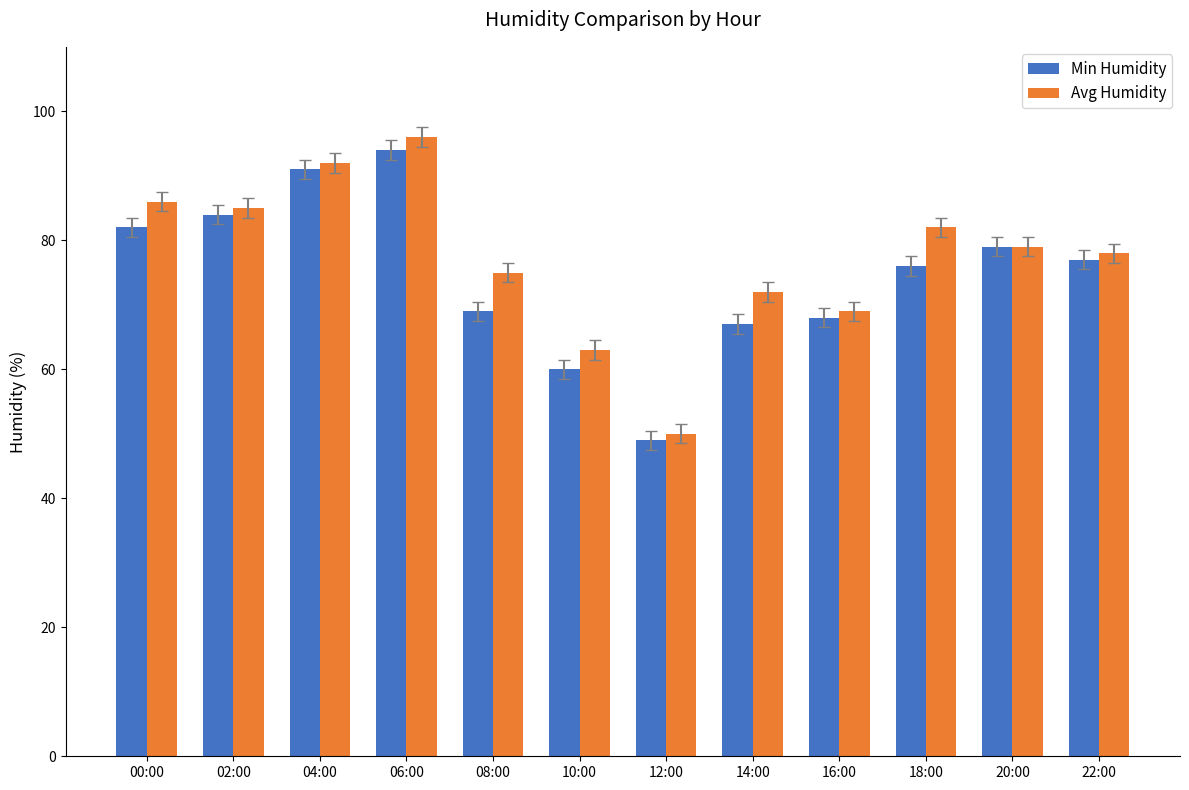

Is the value of Avg Humidity at 00:00 greater than the value of Min Humidity at 08:00?

Yes